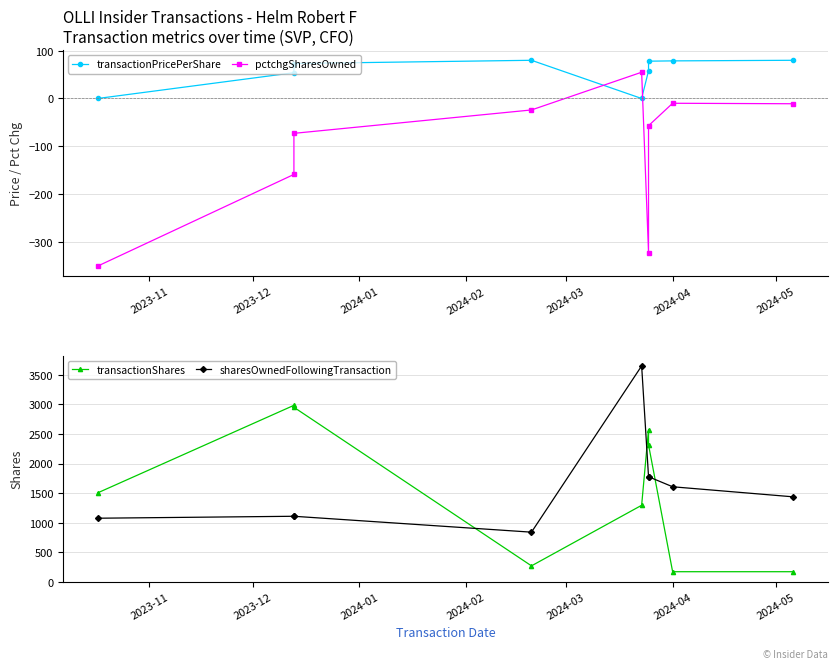

What is the minimum value for sharesOwnedFollowingTransaction?

839.0